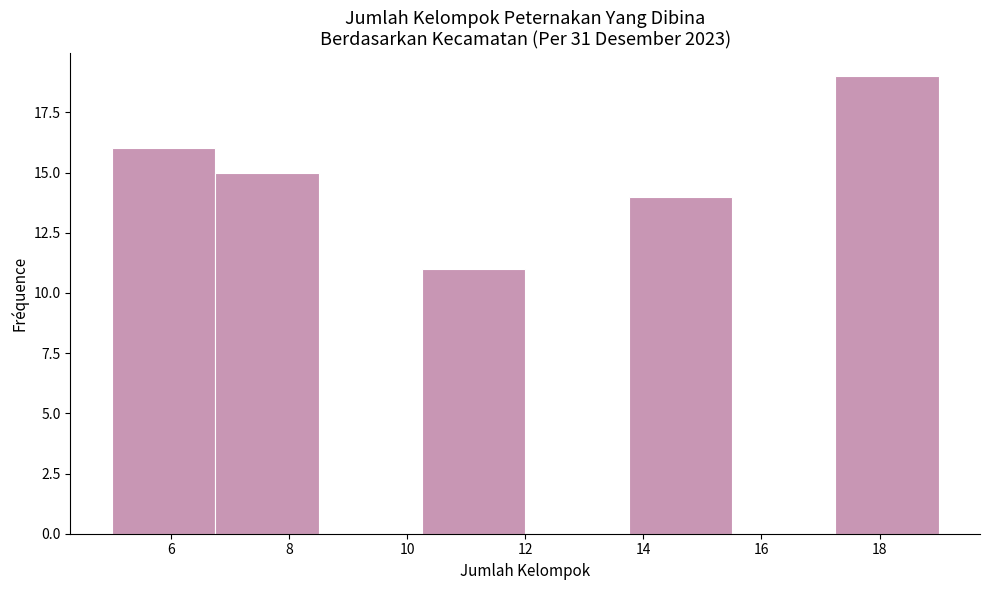

Reading left to right, transcribe this chart: for each bar, give the range it covers on the x-axis and its height. Neither the bar edges nor the heights are printed on the chart, so give them approximately, as read against the axes.

5.00 to 6.75: 16
6.75 to 8.50: 15
8.50 to 10.25: 0
10.25 to 12.00: 11
12.00 to 13.75: 0
13.75 to 15.50: 14
15.50 to 17.25: 0
17.25 to 19.00: 19